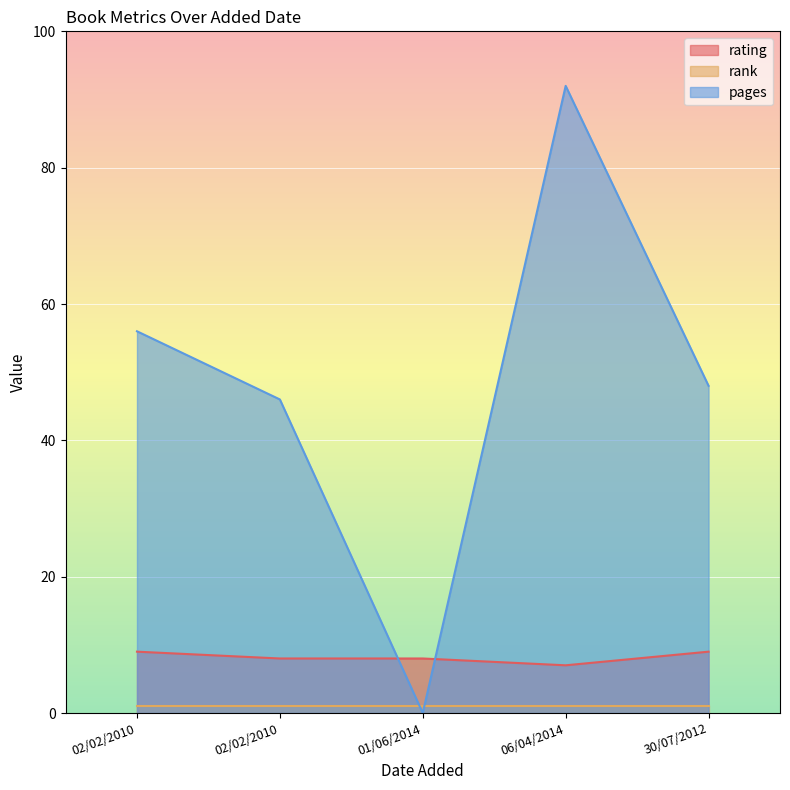

Which series has the largest range (max minus min)?

pages